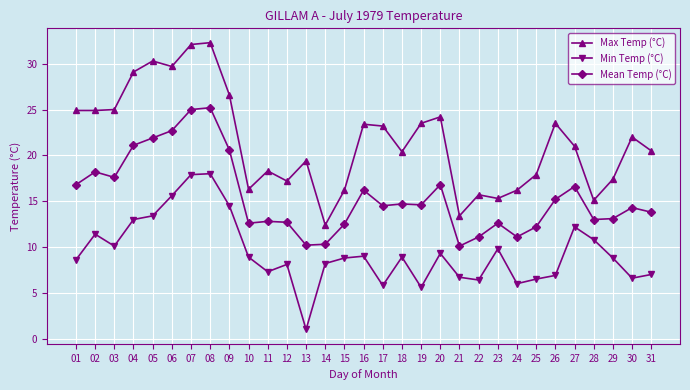

What is the total value across all series at 01?

50.3